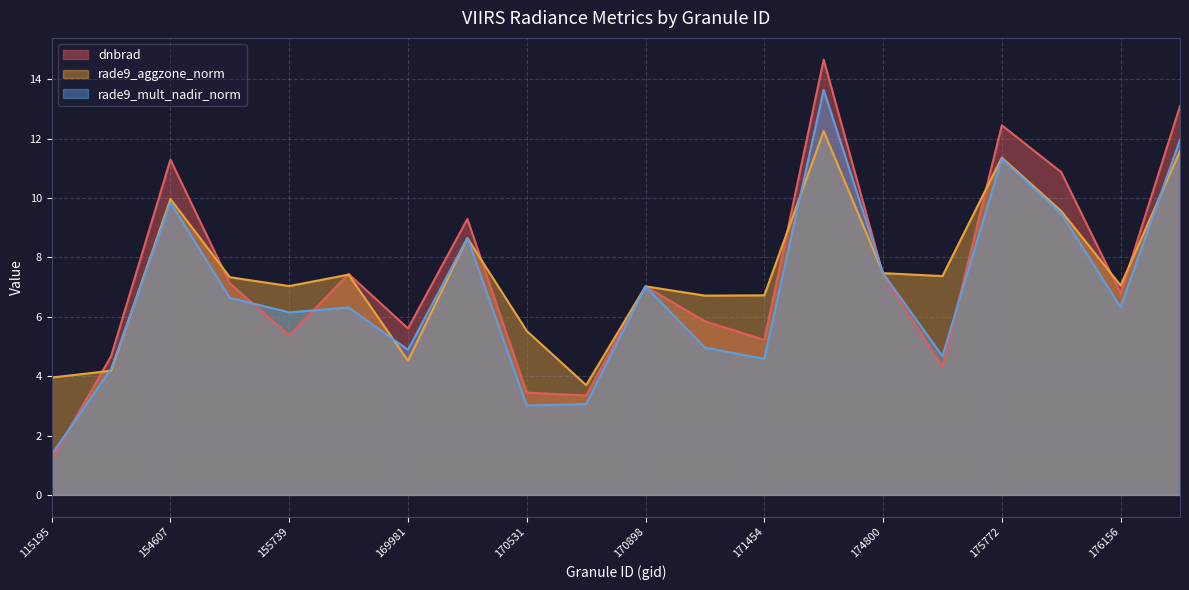

Which has a higher value, 170531 or 155739?

155739